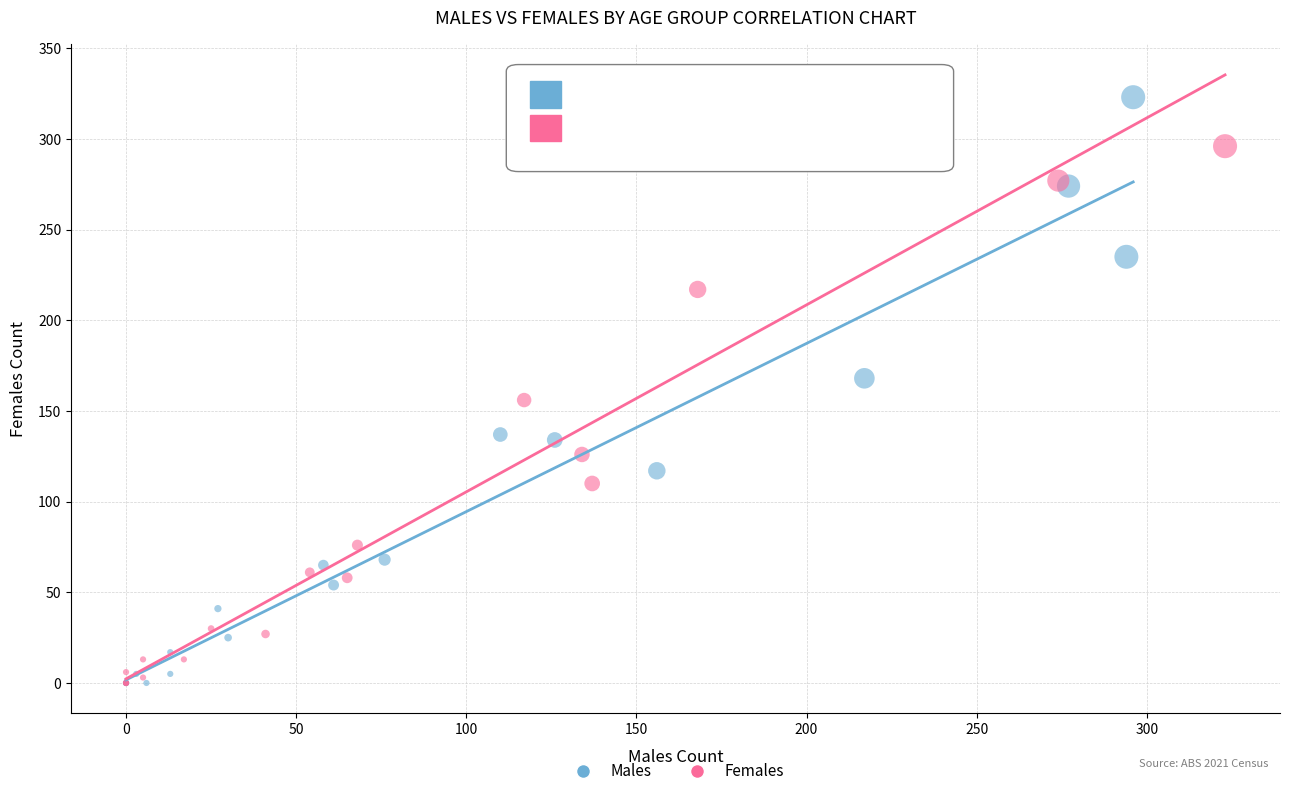

Which series reaches the maximum Y coordinate?

Males